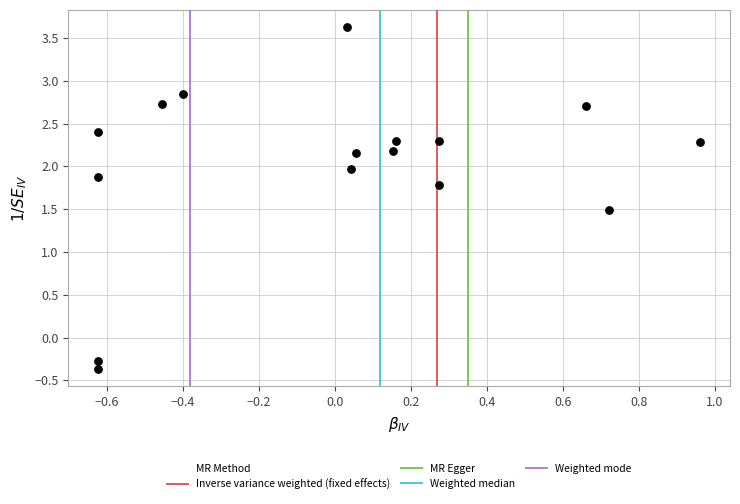

What Y value in the scatter plot is closest to 1?

1.5